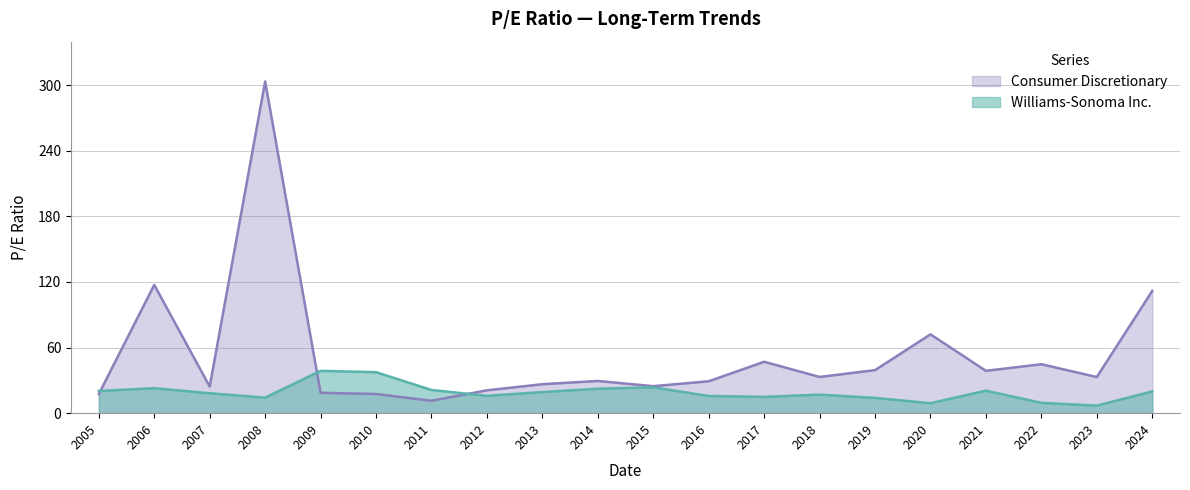

Which category has the lowest value across all series?

2023